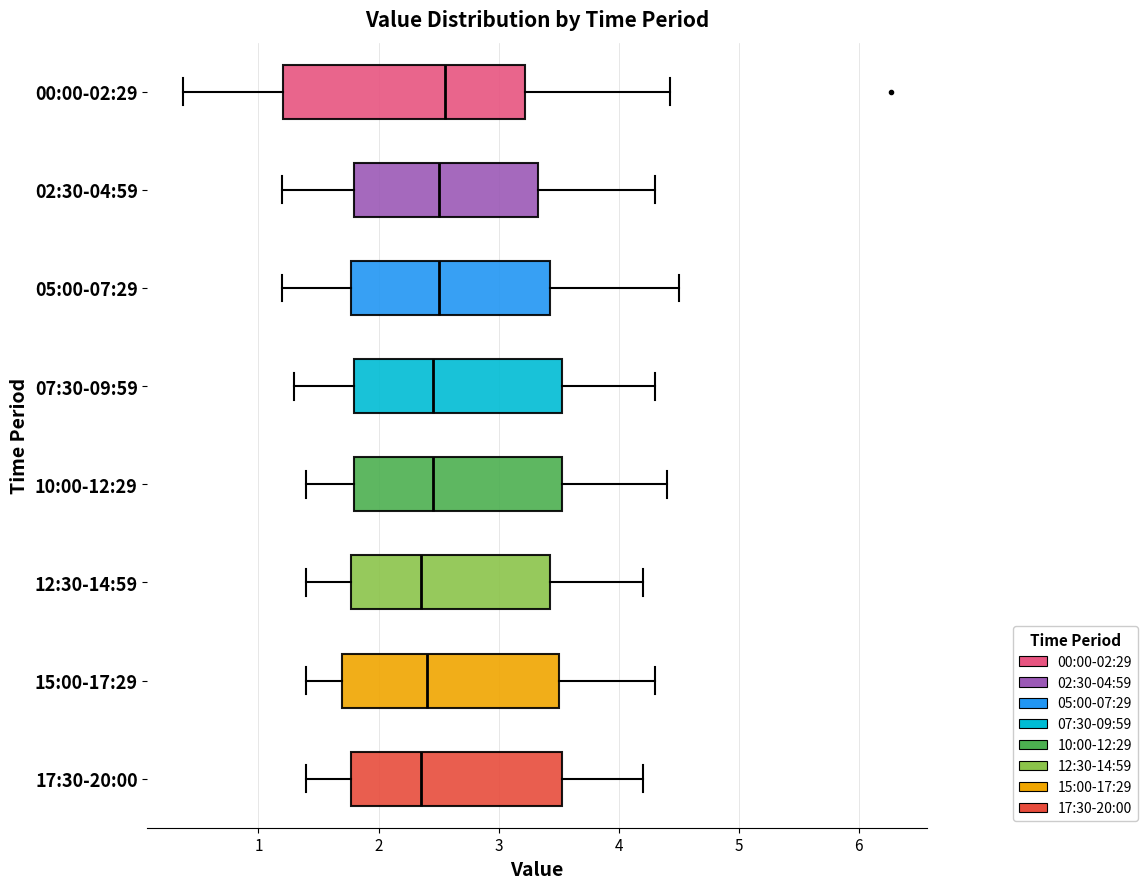

Reading bottom to top, read every box against the x-axis: the position of its median line, the range the box covers, and the ends of its whiskers. The values are not printed on the chart, so give them approximately, as read against the axis.

17:30-20:00: median 2.4, box 1.8 to 3.5, whiskers 1.4 to 4.2
15:00-17:29: median 2.4, box 1.7 to 3.5, whiskers 1.4 to 4.3
12:30-14:59: median 2.4, box 1.8 to 3.4, whiskers 1.4 to 4.2
10:00-12:29: median 2.5, box 1.8 to 3.5, whiskers 1.4 to 4.4
07:30-09:59: median 2.5, box 1.8 to 3.5, whiskers 1.3 to 4.3
05:00-07:29: median 2.5, box 1.8 to 3.4, whiskers 1.2 to 4.5
02:30-04:59: median 2.5, box 1.8 to 3.3, whiskers 1.2 to 4.3
00:00-02:29: median 2.6, box 1.2 to 3.2, whiskers 0.4 to 4.4